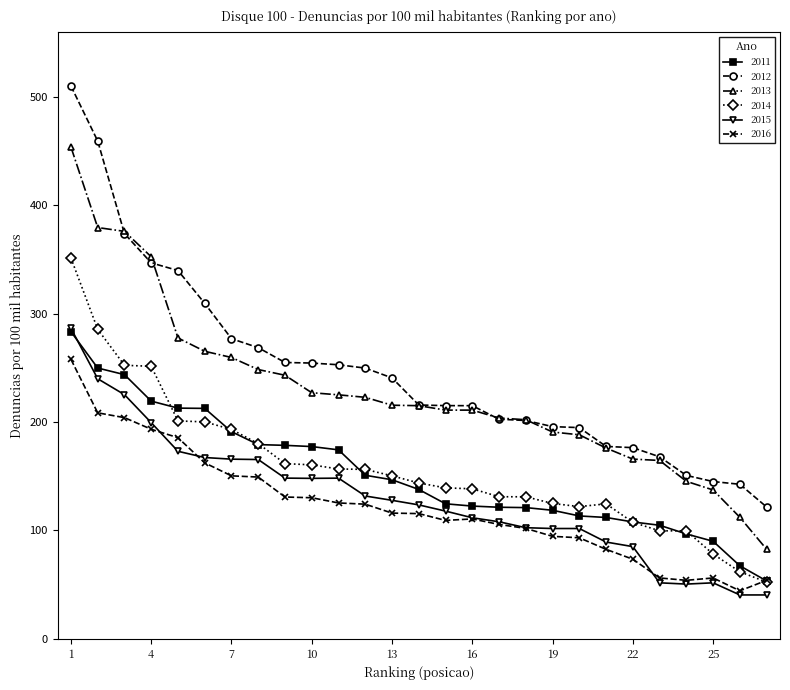

What is the value of the 2014 point at the 5th from the left?

201.0